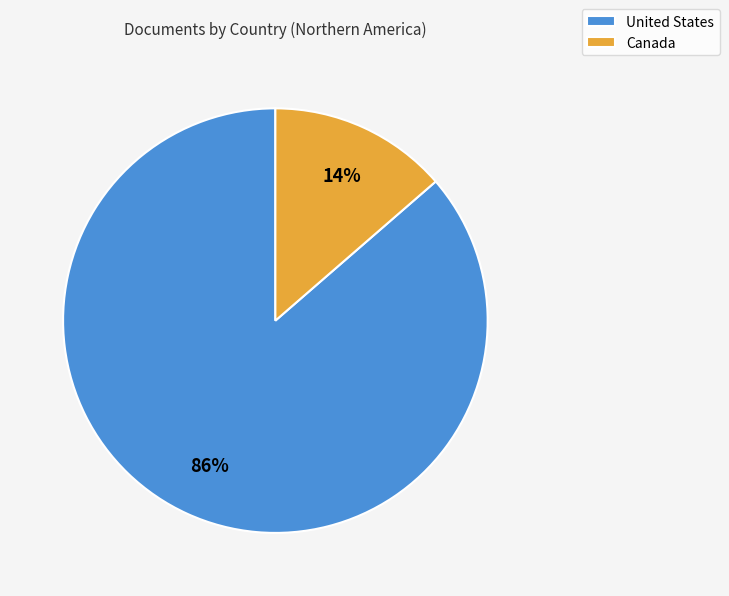

Does any single category account for the majority?

Yes